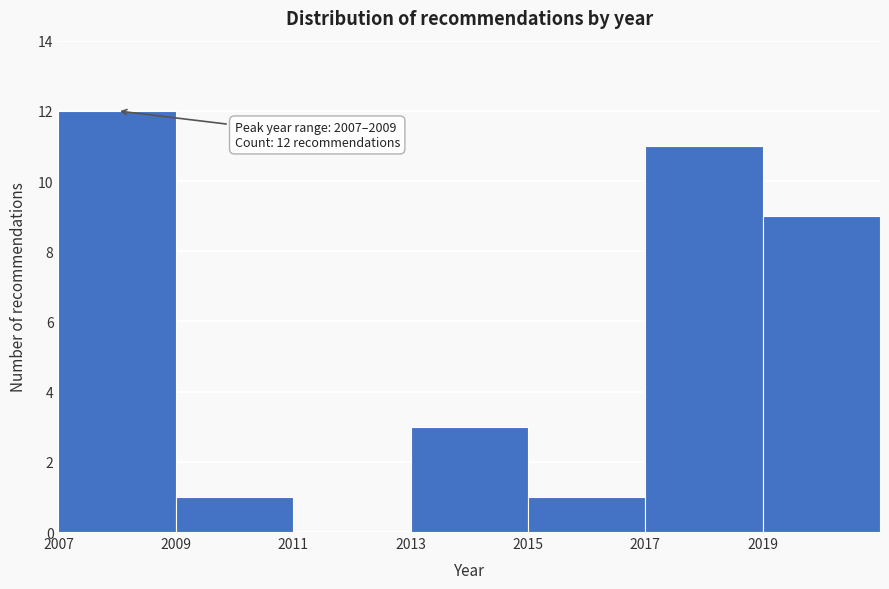

Over which range of the x-axis is the bar tallest?

2007 to 2009